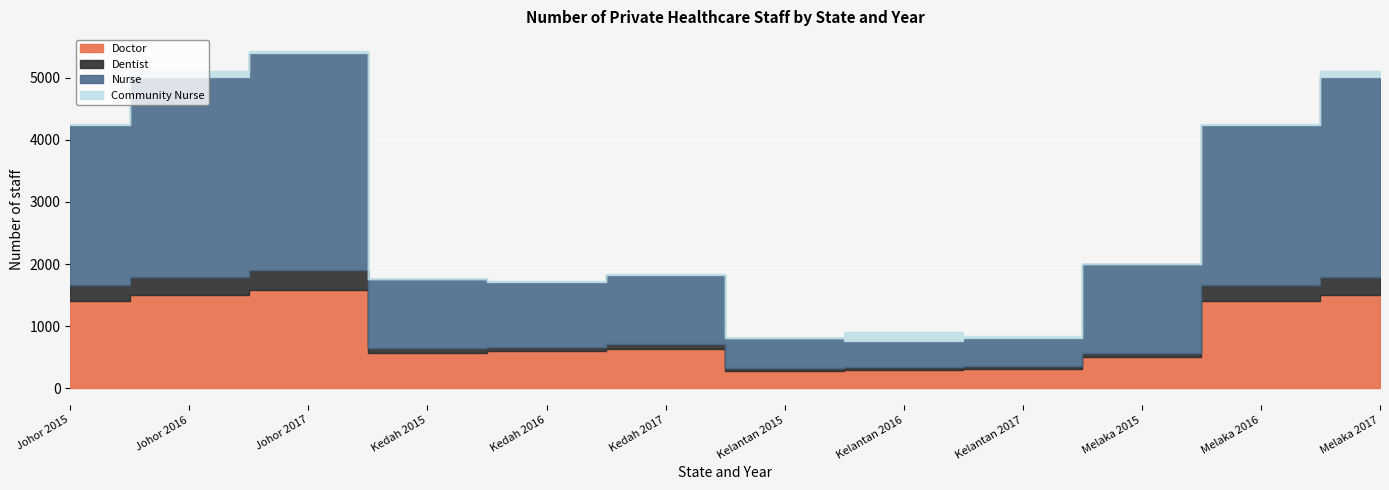

What are all the series names shown in the legend?

Doctor, Dentist, Nurse, Community Nurse